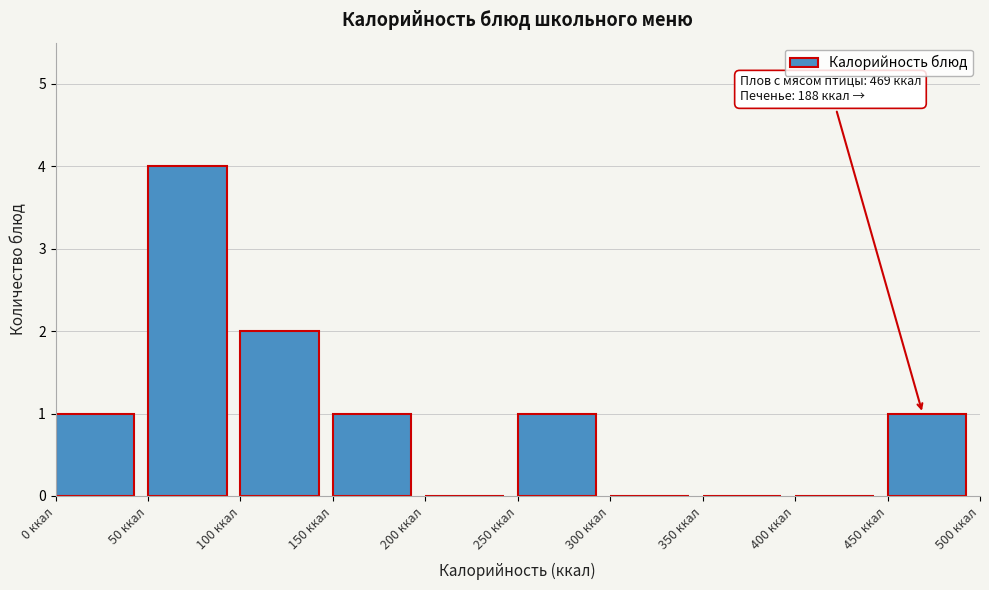

Over which range of the x-axis is the bar tallest?

50 to 100